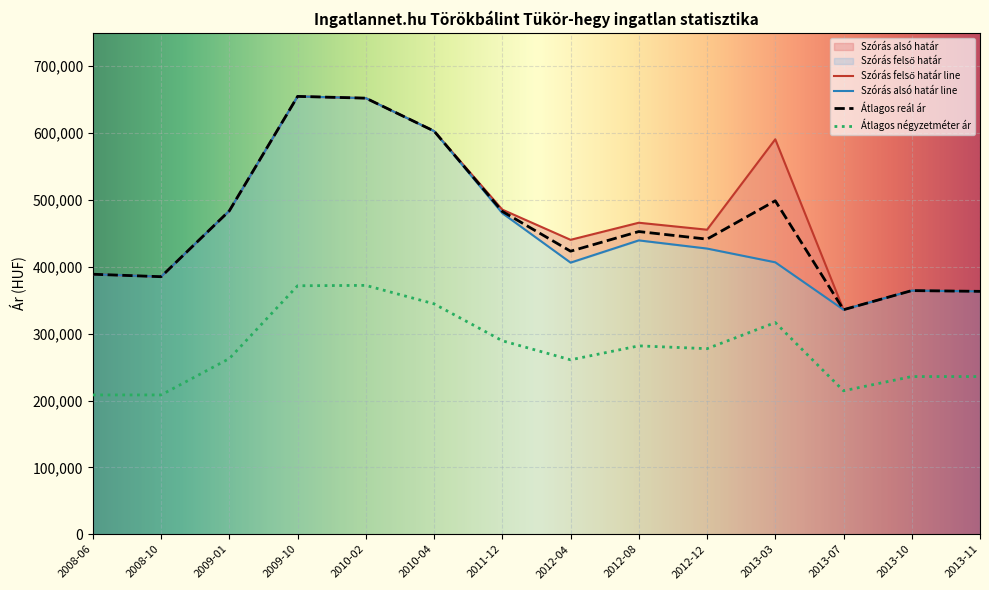

How many interior local peaks does the Szórás alsó határ series have?

3